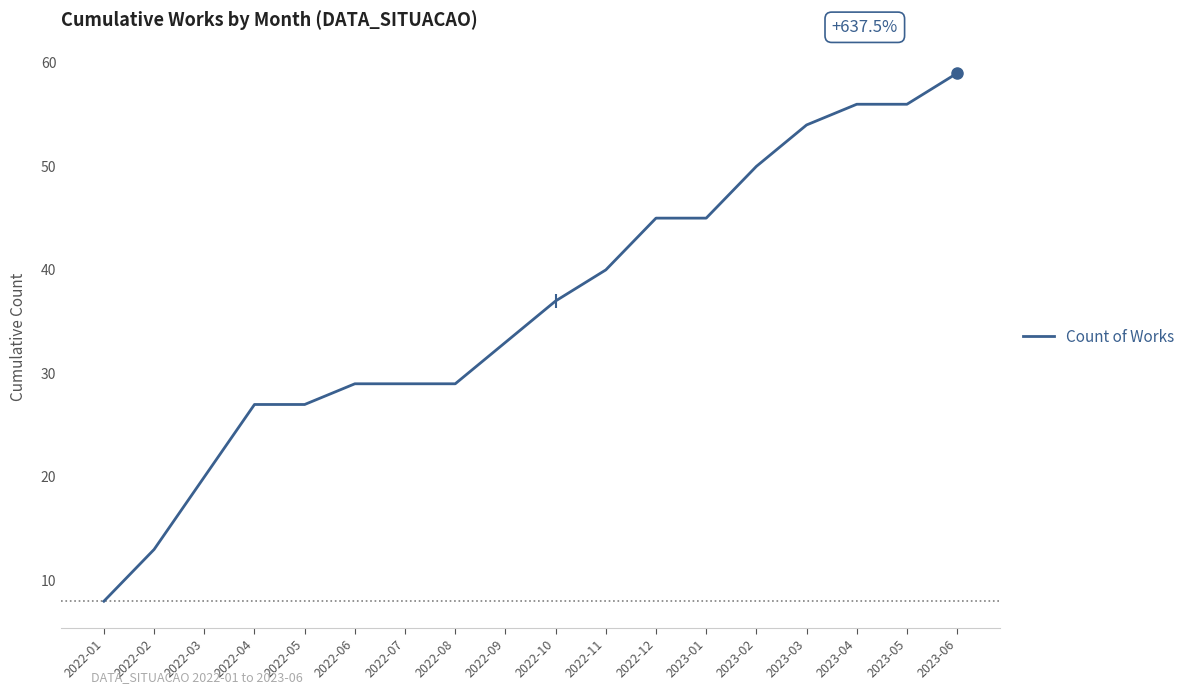

What is the minimum value shown in the chart?

8